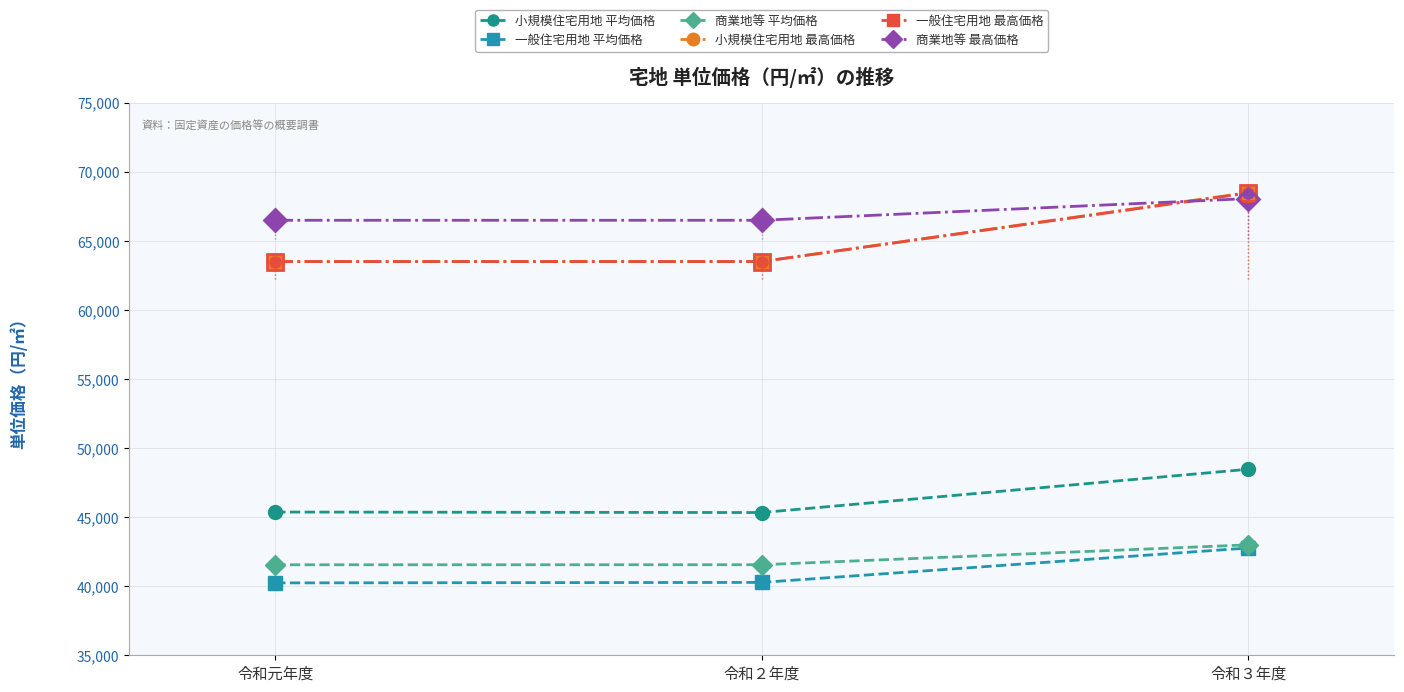

At which category is the sum across all series the highest?

令和３年度